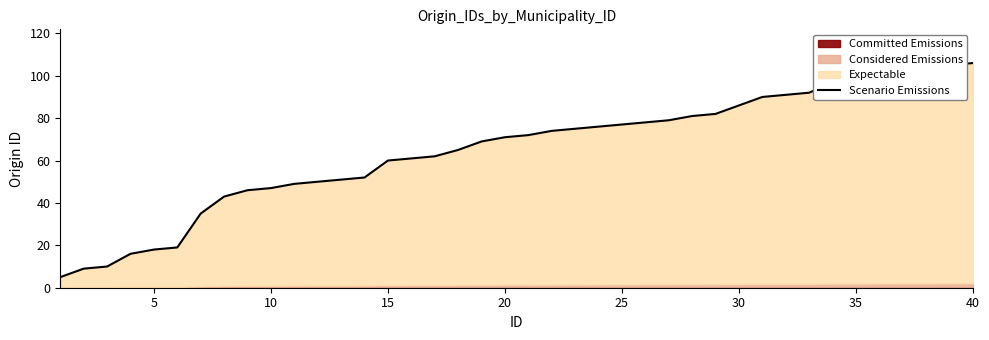

Is it true that the value at 20 is 113?

False